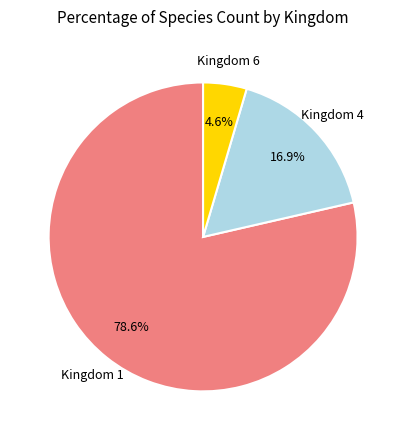

Does any single category account for the majority?

Yes